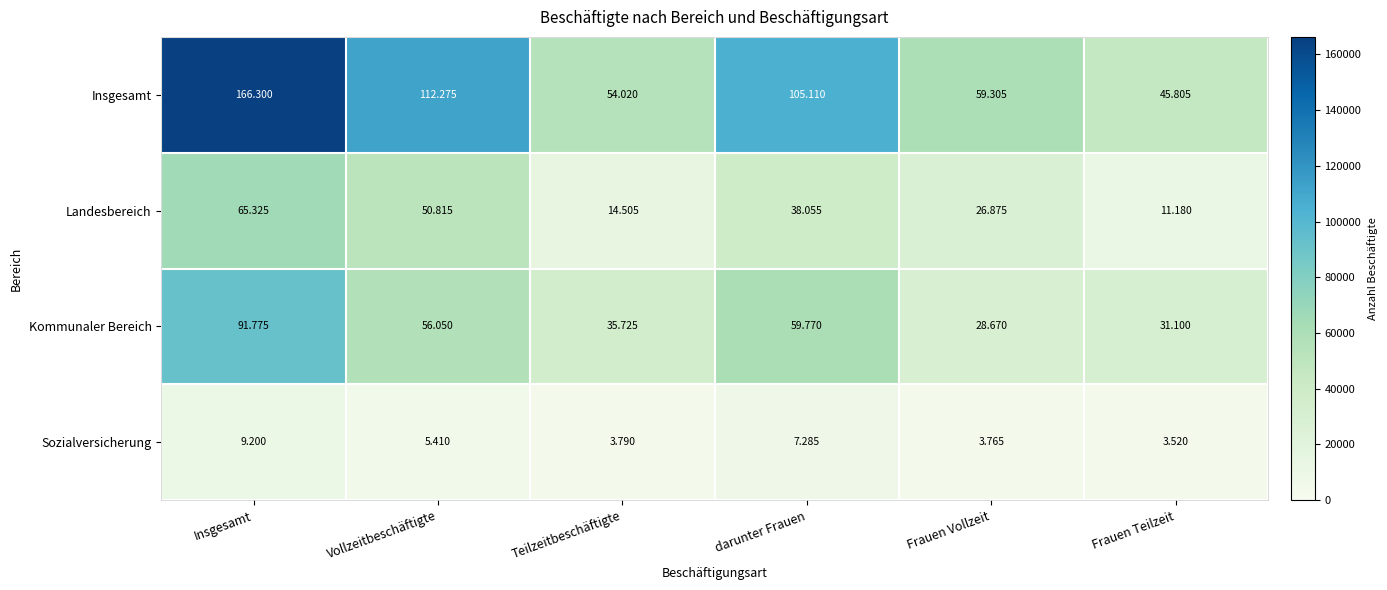

At which category is the sum across all series the highest?

Insgesamt